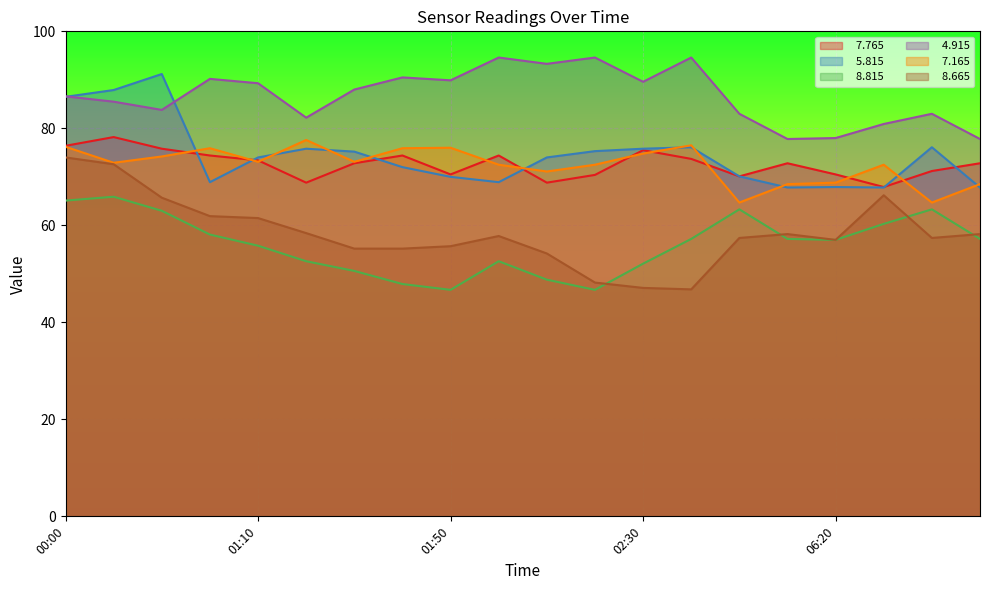

Reading left to right, transcribe all the data shown in this chart.

  7.765: 76.4	78.2	75.8	74.4	73.4	68.8	72.8	74.4	70.5	74.4	68.8	70.4	75.5	73.7	70.1	72.8	70.5	67.9	71.2	72.8
  5.815: 86.5	87.9	91.2	68.9	74.0	75.8	75.2	72.0	70.0	68.9	74.0	75.3	75.8	76.1	70.1	67.8	67.9	67.8	76.1	67.8
  8.815: 65.1	65.9	63.0	58.1	55.8	52.6	50.6	47.9	46.7	52.6	48.8	46.7	52.1	57.2	63.3	57.2	57.0	60.3	63.3	57.2
  4.915: 86.6	85.5	83.8	90.2	89.3	82.2	88.0	90.5	89.9	94.6	93.3	94.6	89.6	94.6	83.0	77.8	78.0	80.9	83.0	77.8
  7.165: 76.2	72.9	74.2	75.9	73.1	77.6	73.1	75.9	76.0	72.5	71.1	72.5	74.8	76.5	64.7	68.5	68.8	72.5	64.7	68.5
  8.665: 74.0	72.6	65.7	61.9	61.5	58.4	55.2	55.2	55.7	57.8	54.2	48.2	47.1	46.8	57.4	58.2	57.0	66.2	57.4	58.2